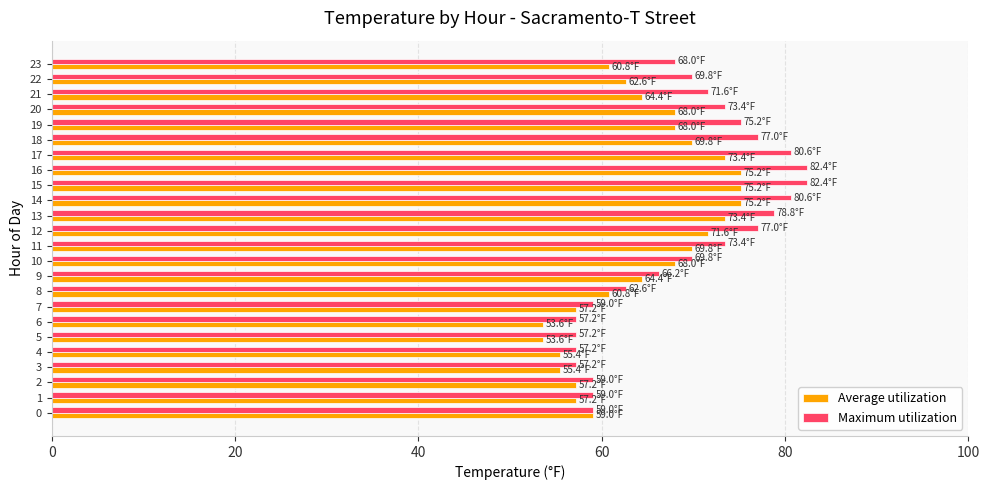

What is the total value across all series at 11?

143.2